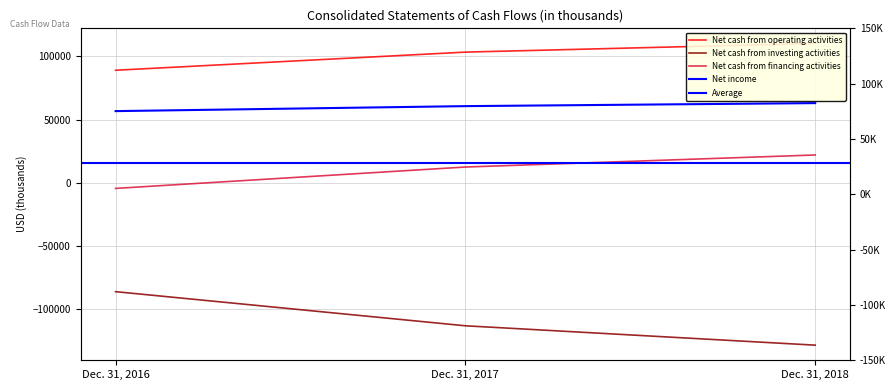

List the labels in order of Net cash from investing activities value, largest first.

Dec. 31, 2016, Dec. 31, 2017, Dec. 31, 2018